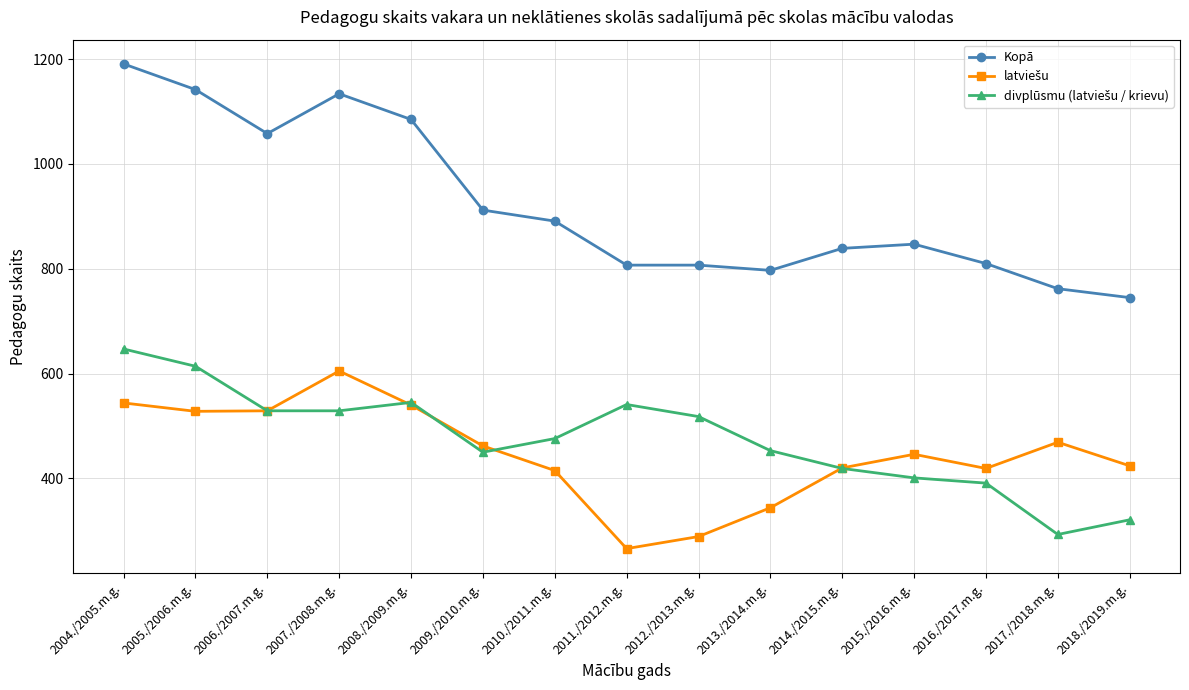

At which category does Kopā reach its first local valley?

2006./2007.m.g.